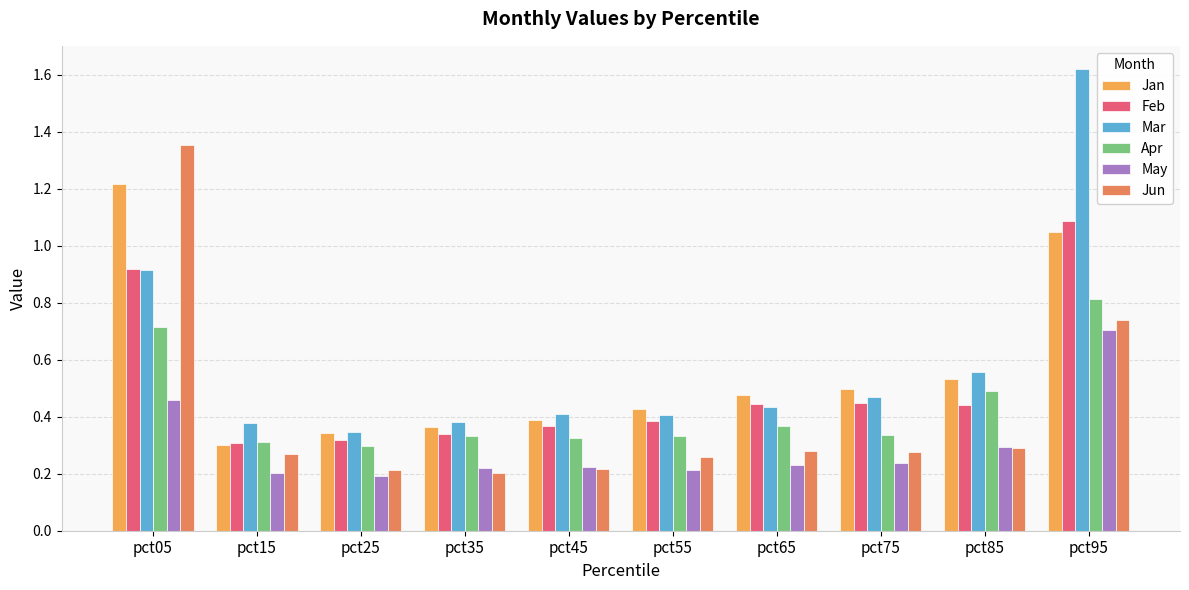

What is the difference between the maximum and second lowest values in the Feb series?

0.8